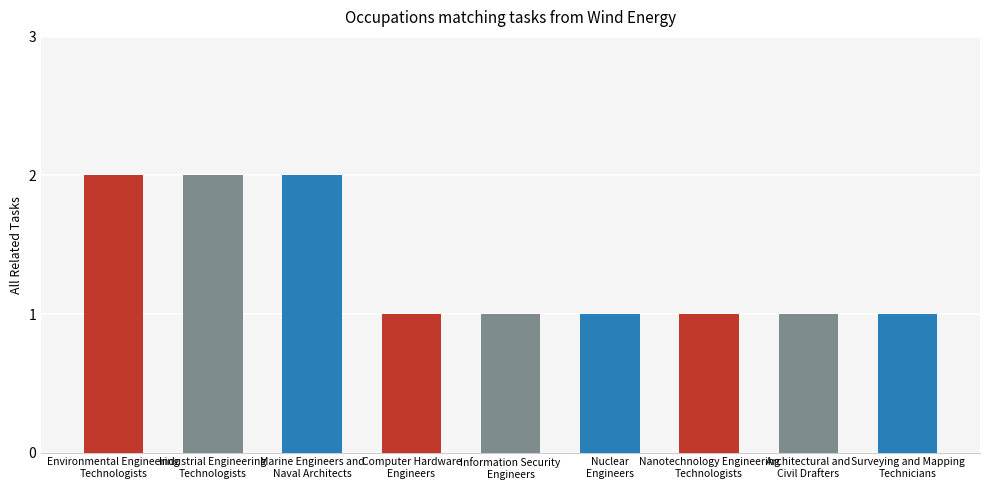

Are the bars grouped side by side (vs. stacked)?

No